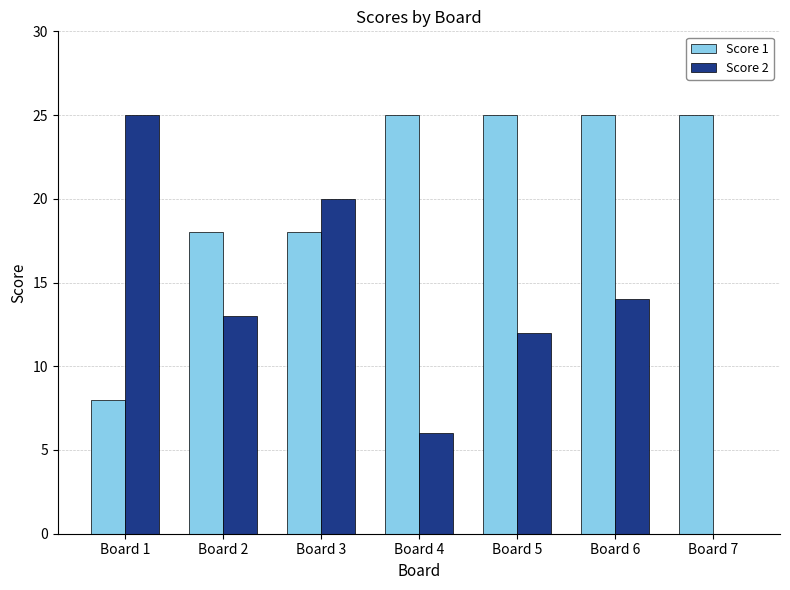

Are the bars horizontal?

No